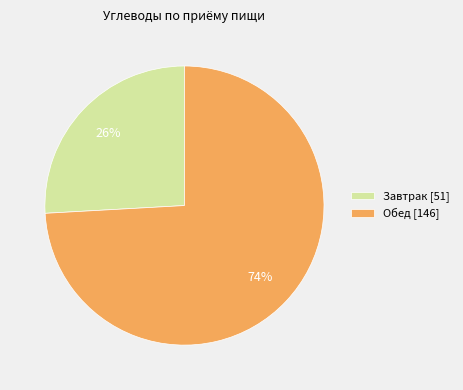

The Завтрак slice represents 20% of the pie. True or false?

False